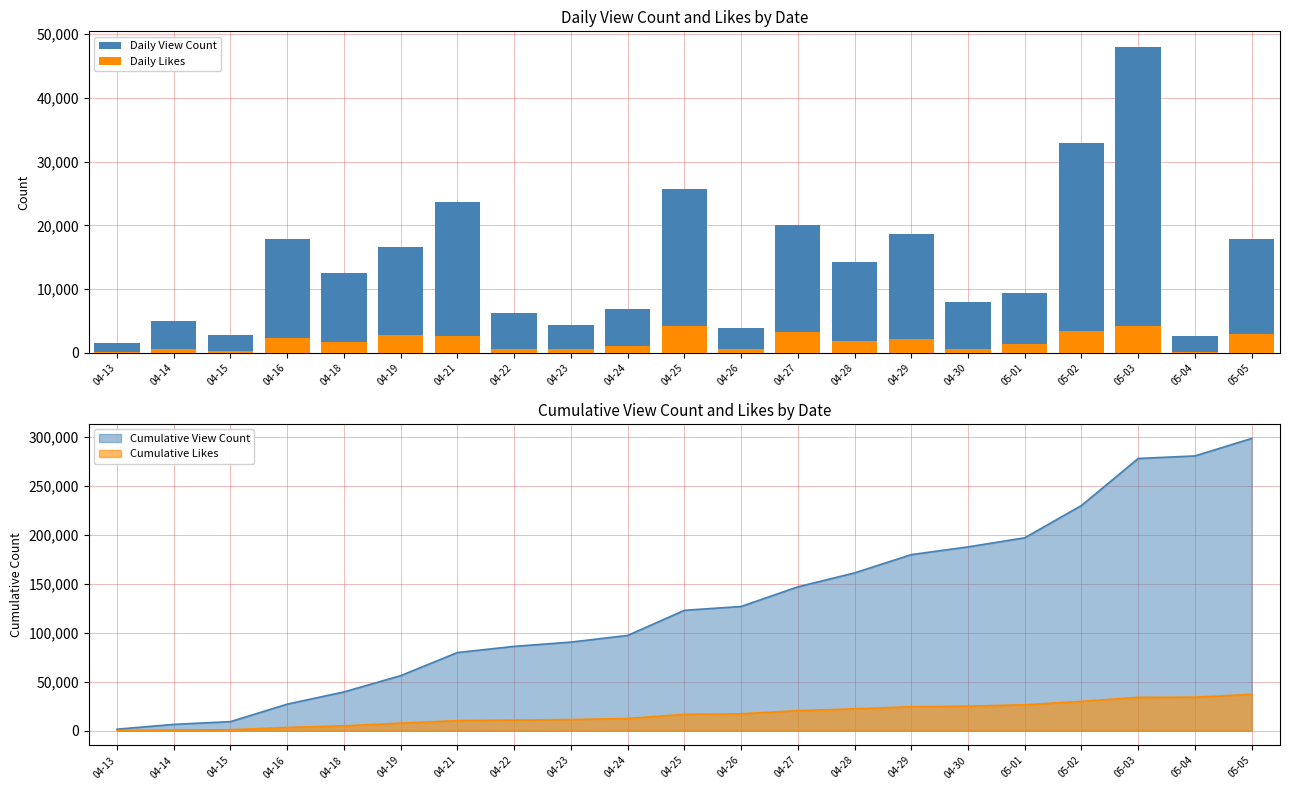

At how many categories does at least one series exceed 7746?

13